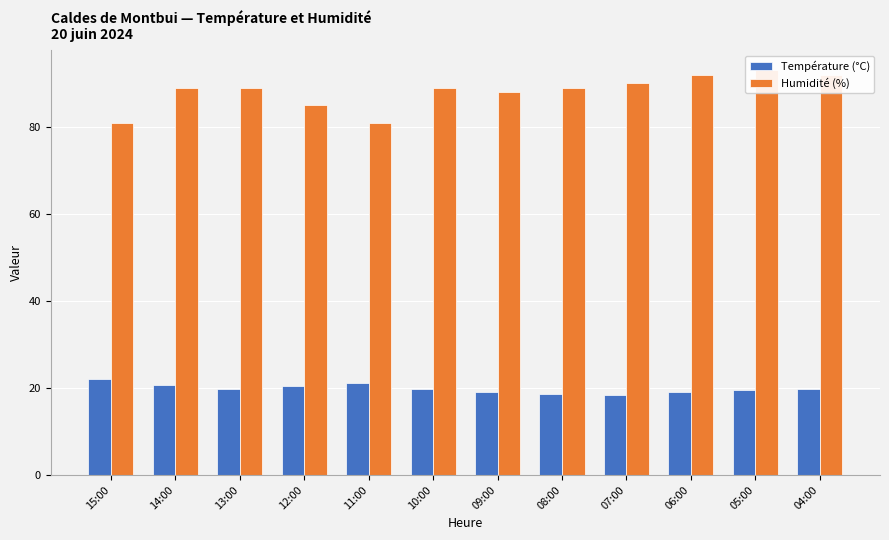

Reading left to right, list all the values displayed in this chart.

Température (°C): 22.1	20.6	19.8	20.5	21.1	19.8	19.1	18.6	18.4	19.0	19.5	19.7
Humidité (%): 81.0	89.0	89.0	85.0	81.0	89.0	88.0	89.0	90.0	92.0	93.0	92.0